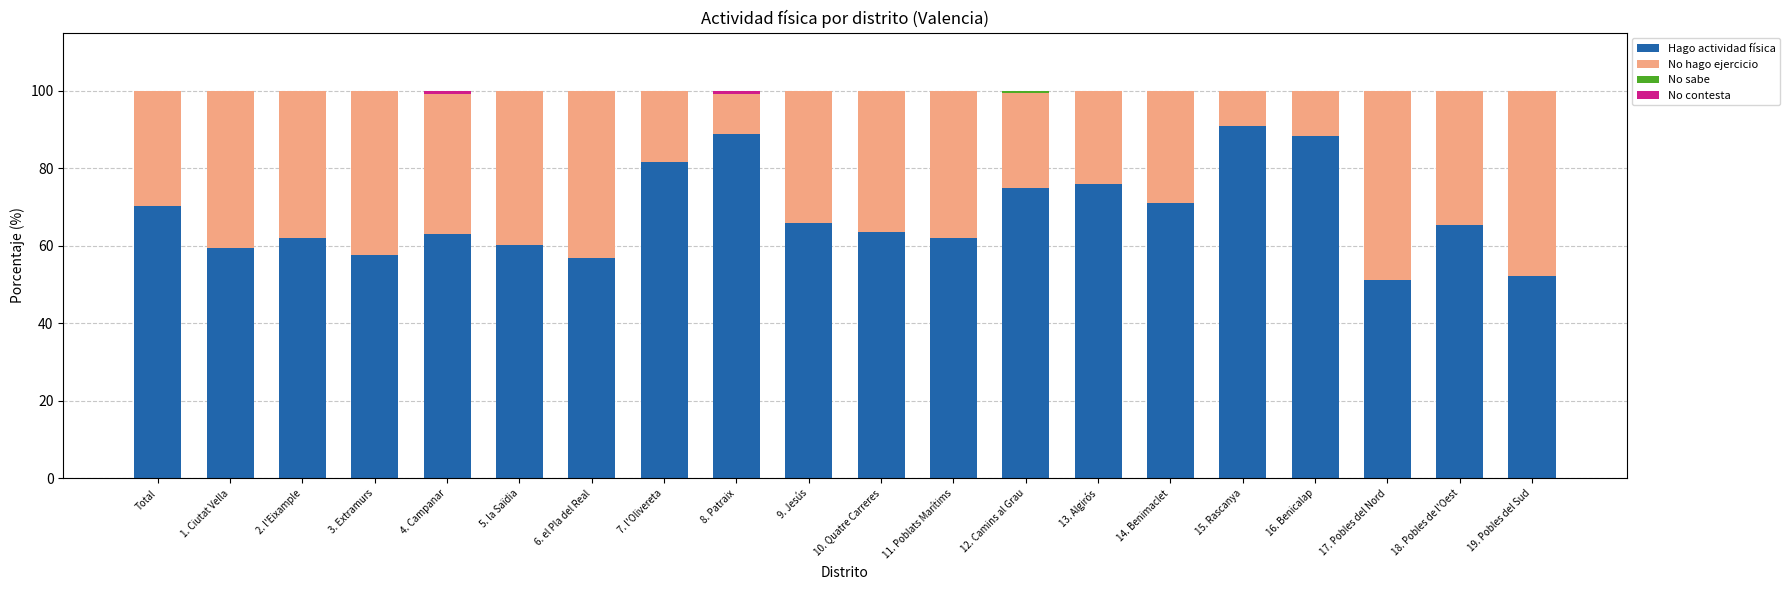

What is the sum of the Hago actividad física values at 3. Extramurs and 16. Benicalap?

146.1